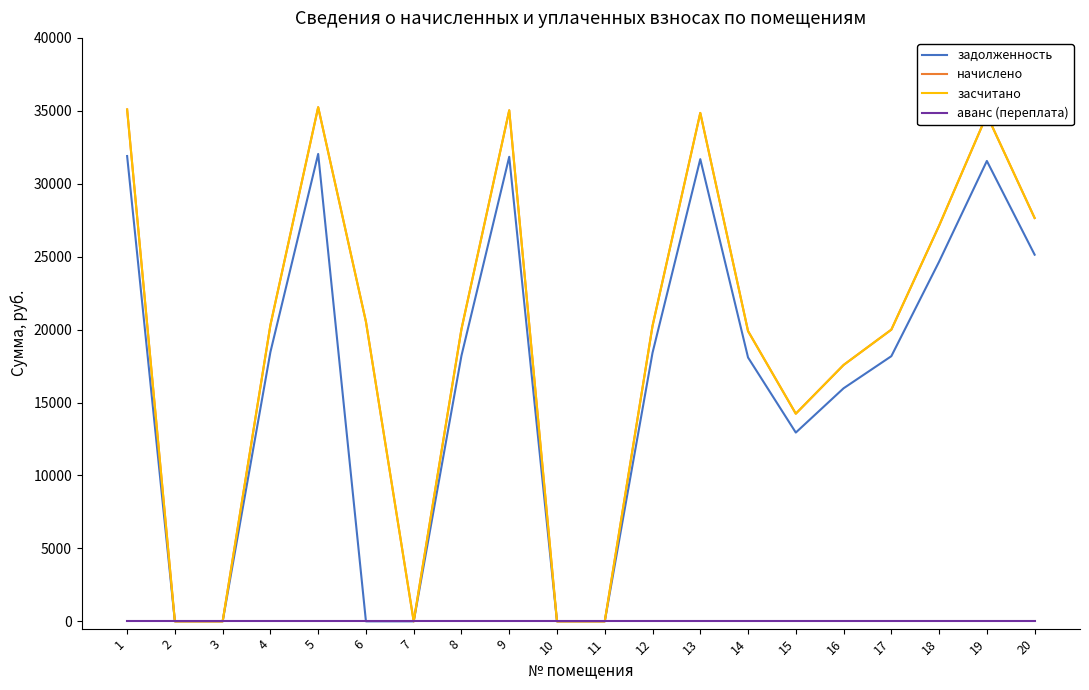

Does the chart display data point markers on the line(s)?

No